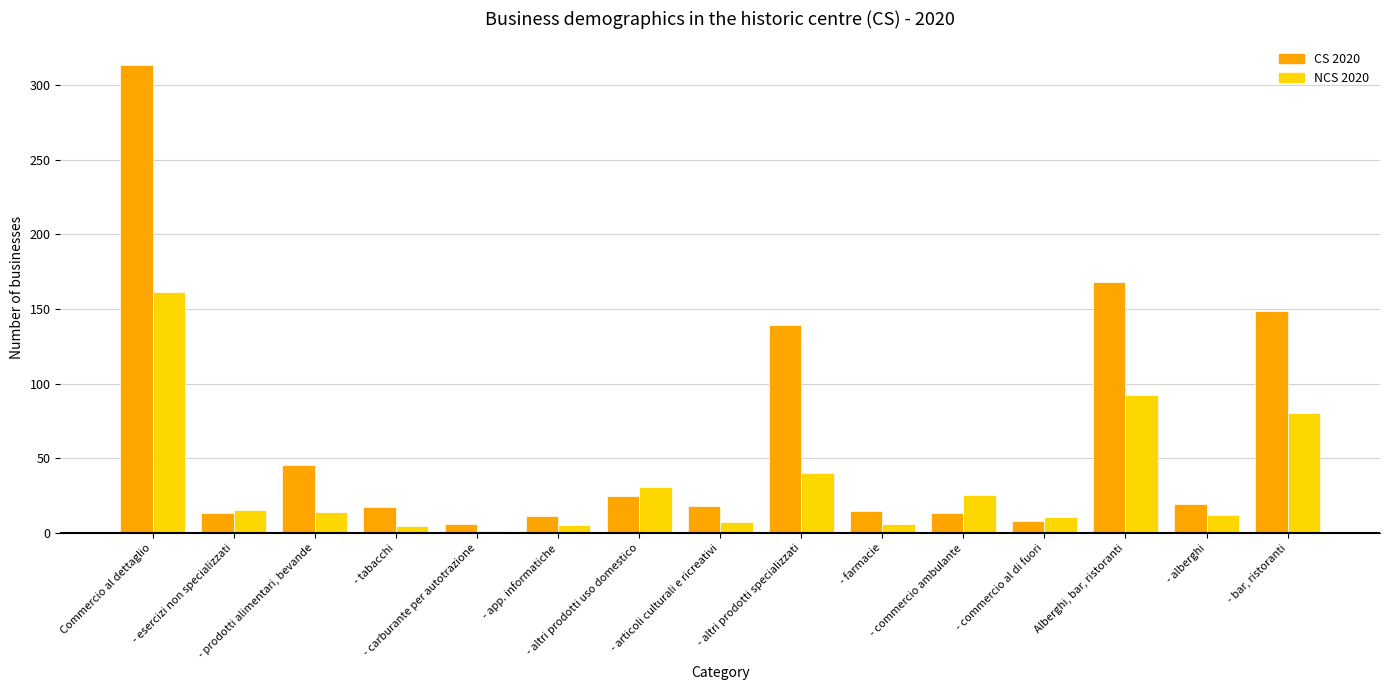

Which series changed the most between - prodotti alimentari, bevande and - farmacie?

CS 2020